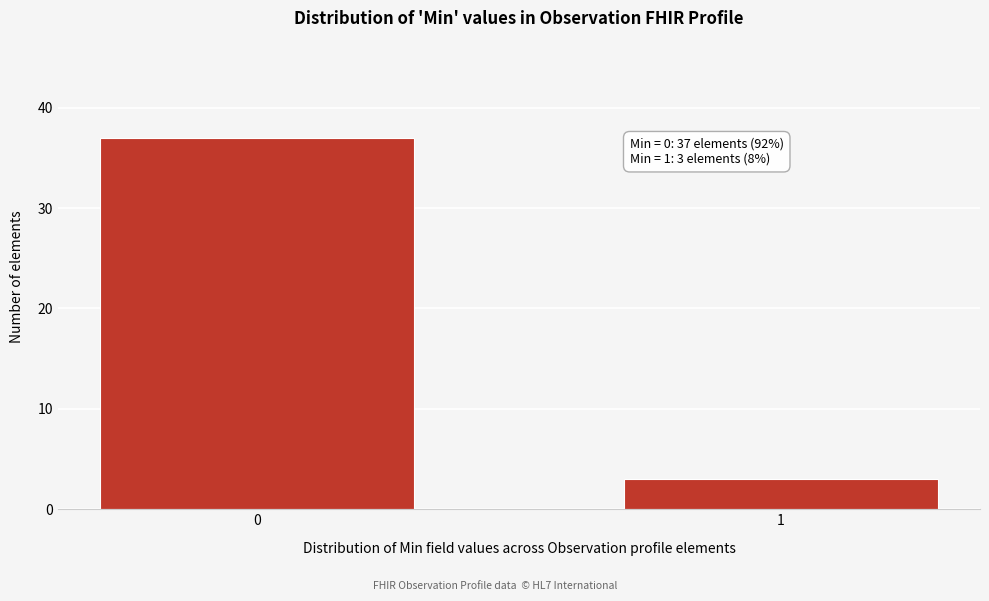

Reading left to right, list all the values displayed in this chart.

0=37	1=3